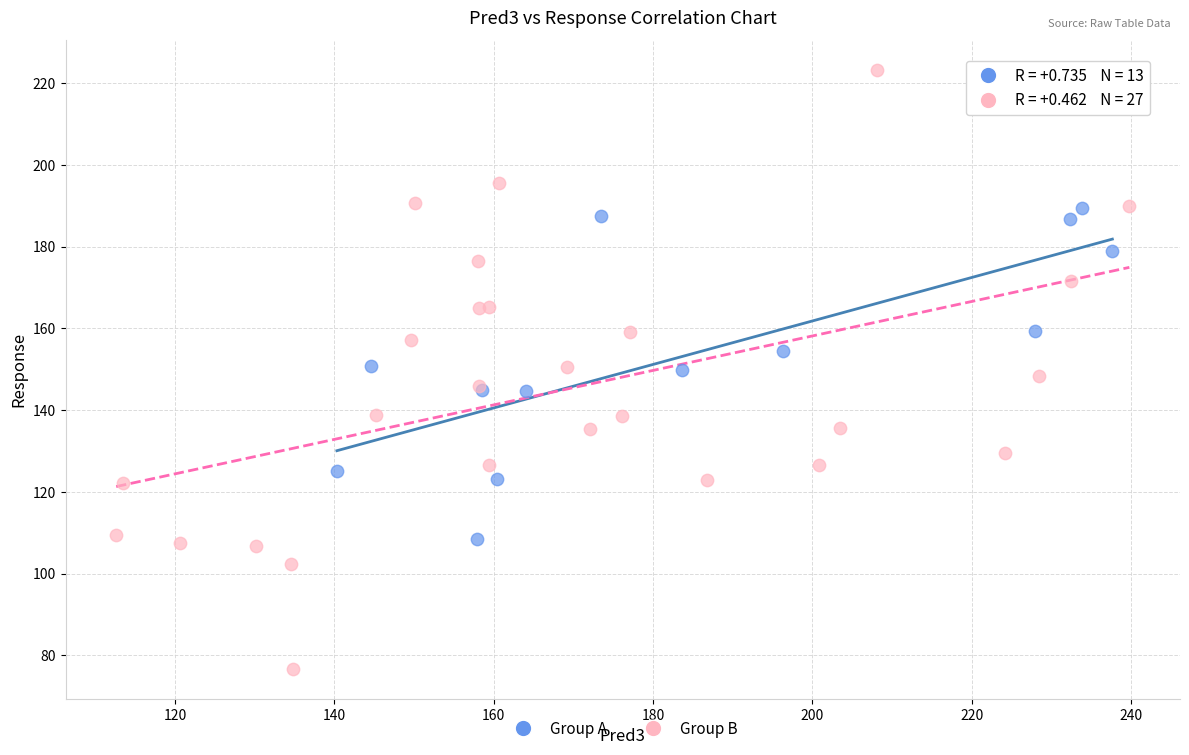

Which series reaches the minimum Y coordinate?

Group B